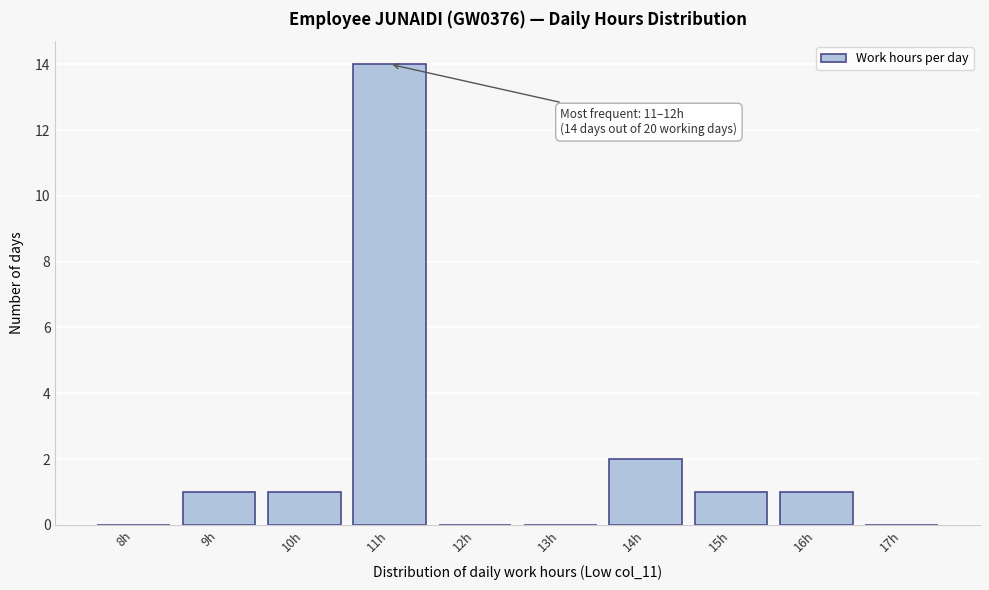

Reading right to left, extract all data points from this chart.

17h=0	16h=1	15h=1	14h=2	13h=0	12h=0	11h=14	10h=1	9h=1	8h=0